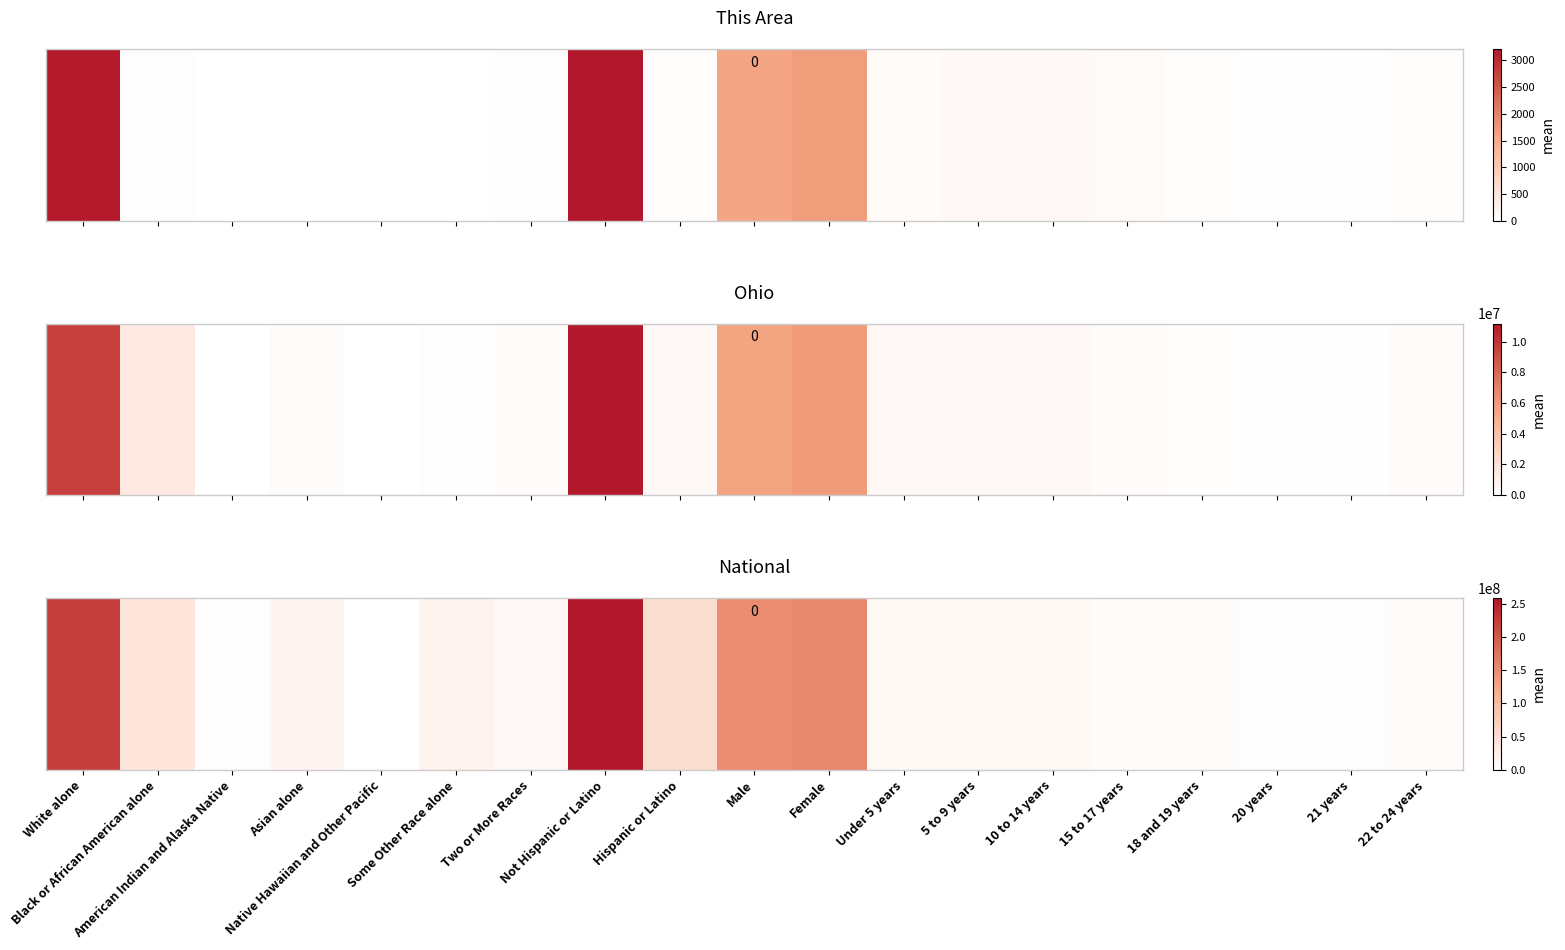

What is the greatest value displayed?

258267944